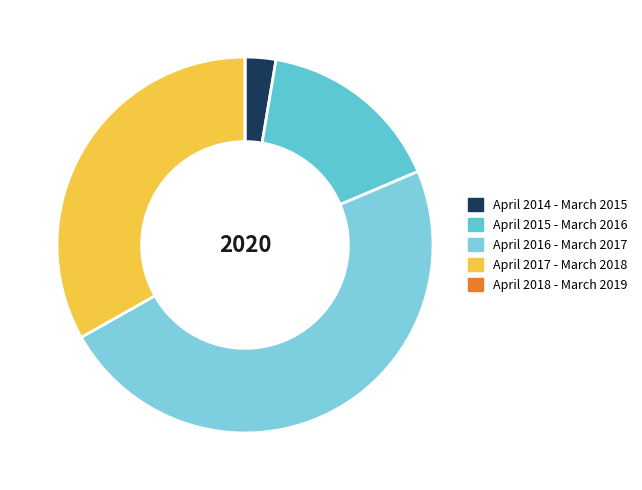

Count the number of slices in the pie.

5